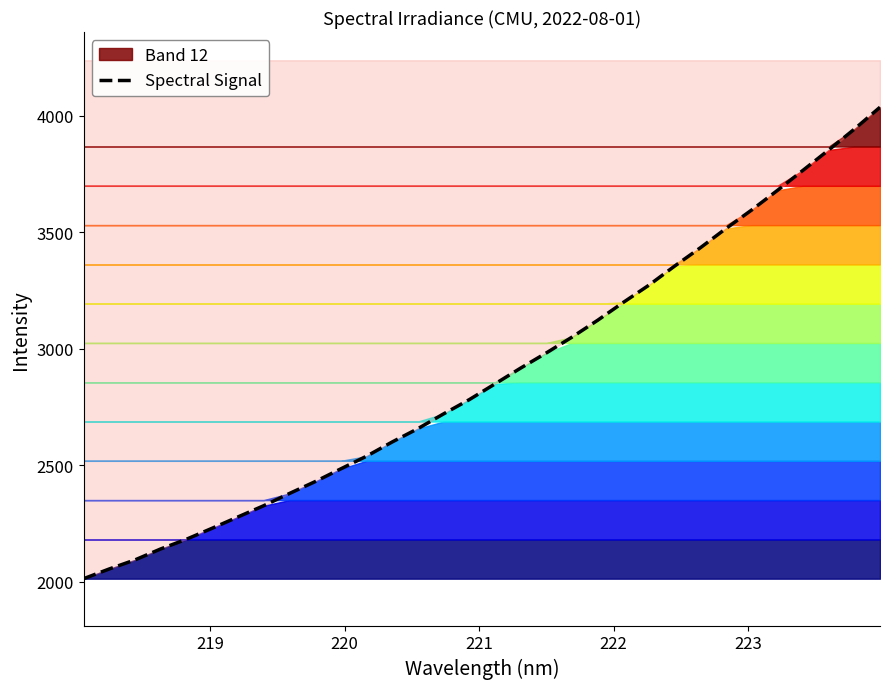

True or false: the data shows 4612.4 at 14.

False